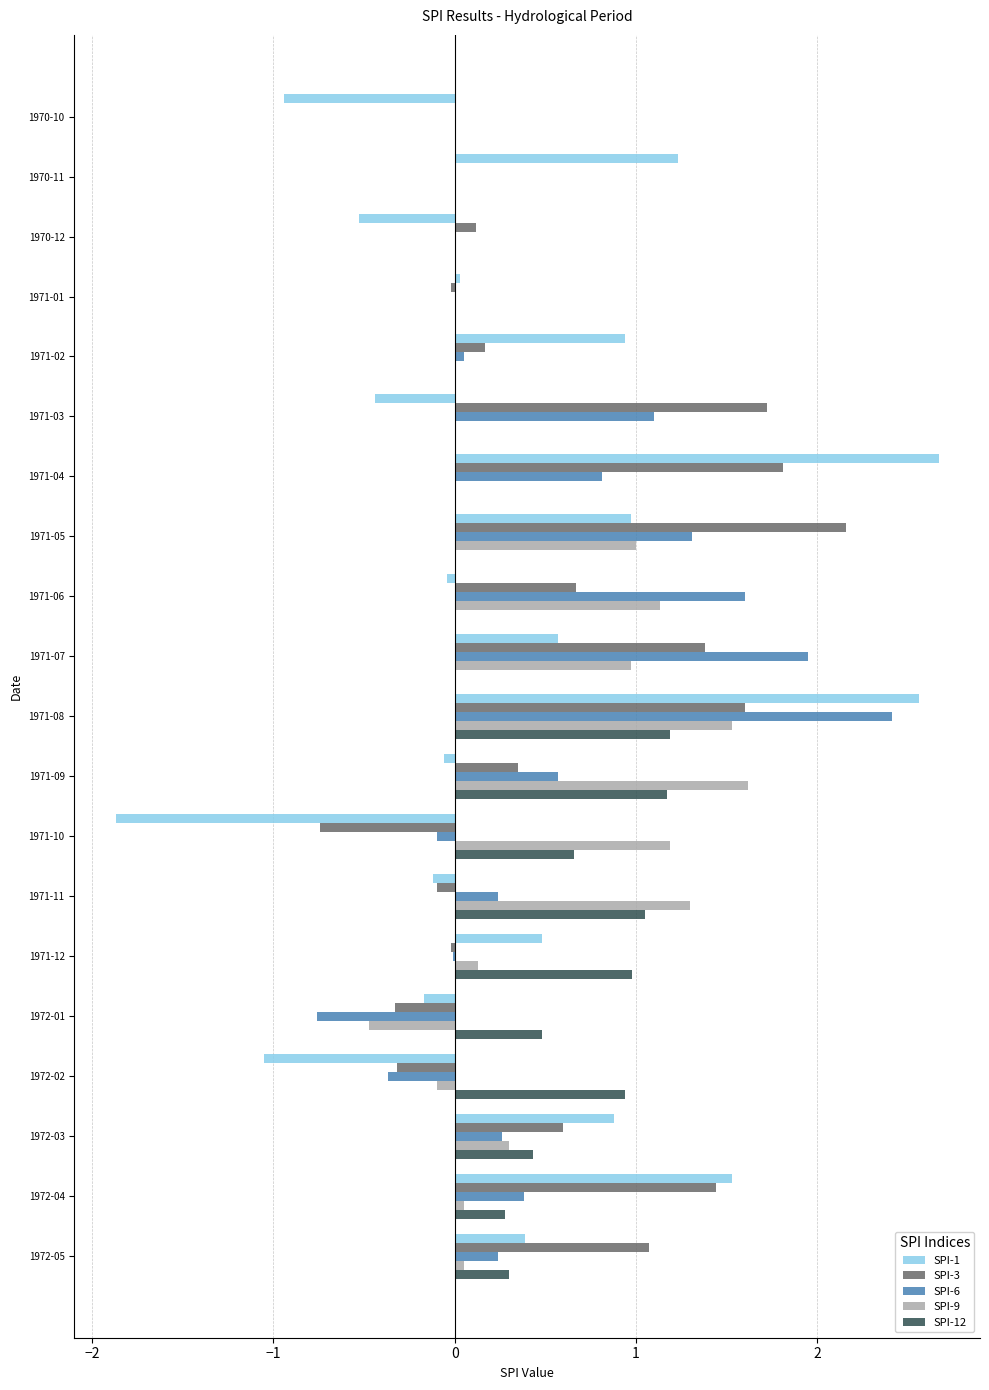

How many series are shown in this chart?

5